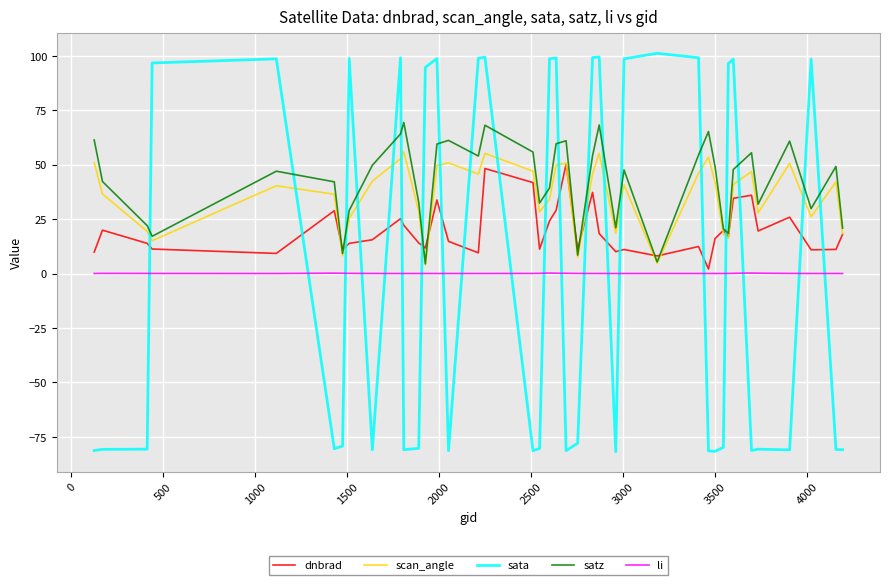

What is the minimum value for satz?

4.5